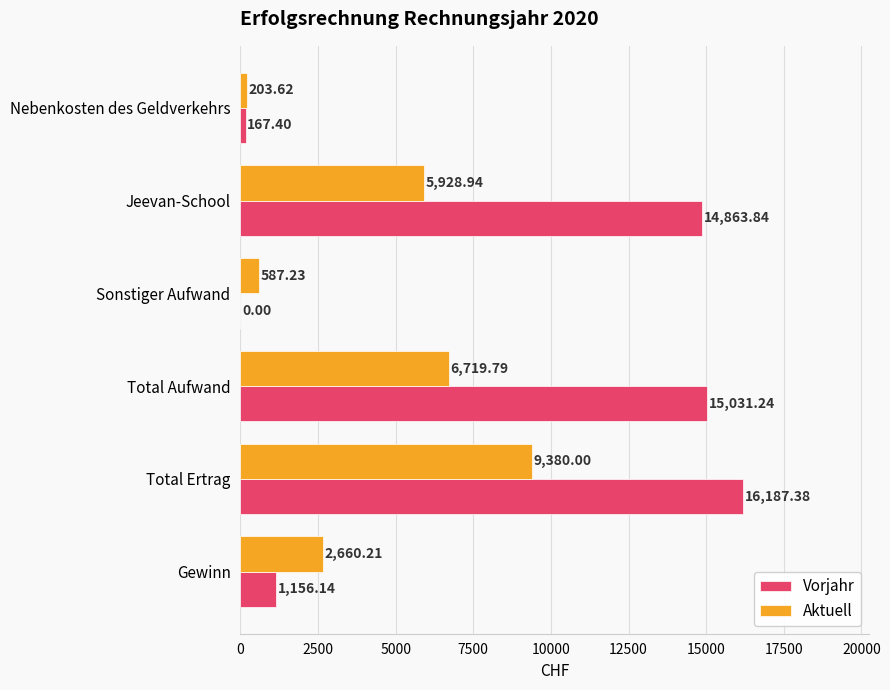

Which series changed the most between Sonstiger Aufwand and Total Ertrag?

Vorjahr